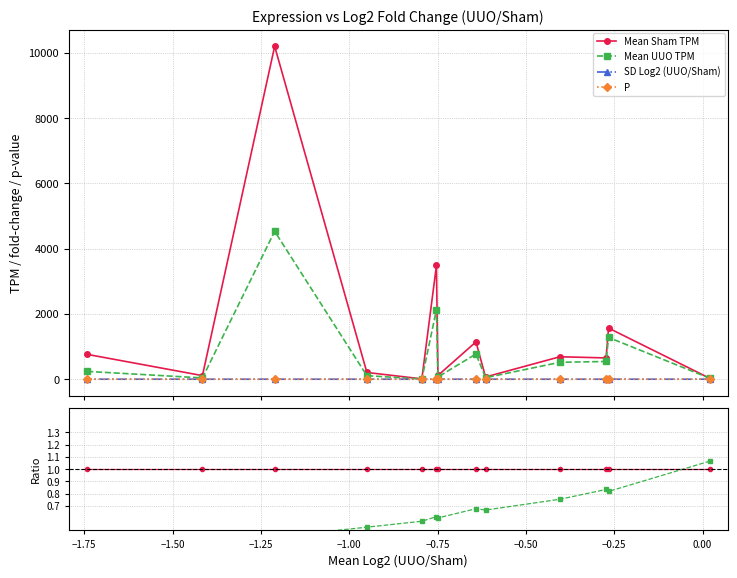

Is the value of SD Log2 (UUO/Sham) at 11 greater than the value of P at −1.75?

Yes